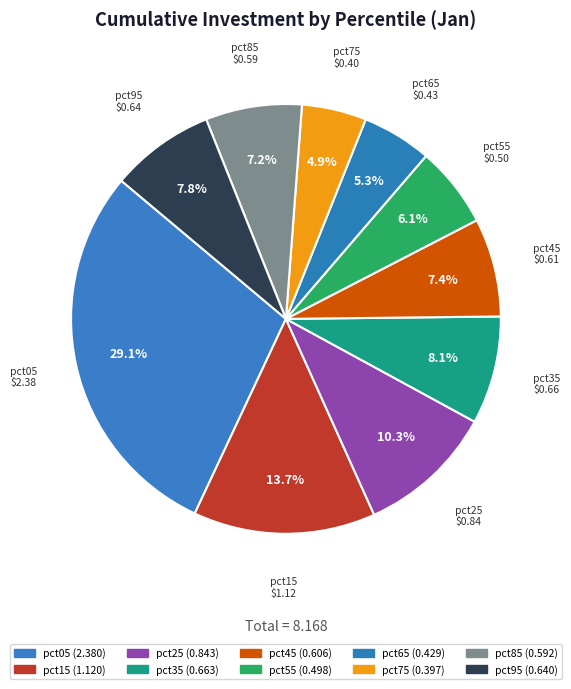

To the nearest percent, what is the average slice percentage?

10%